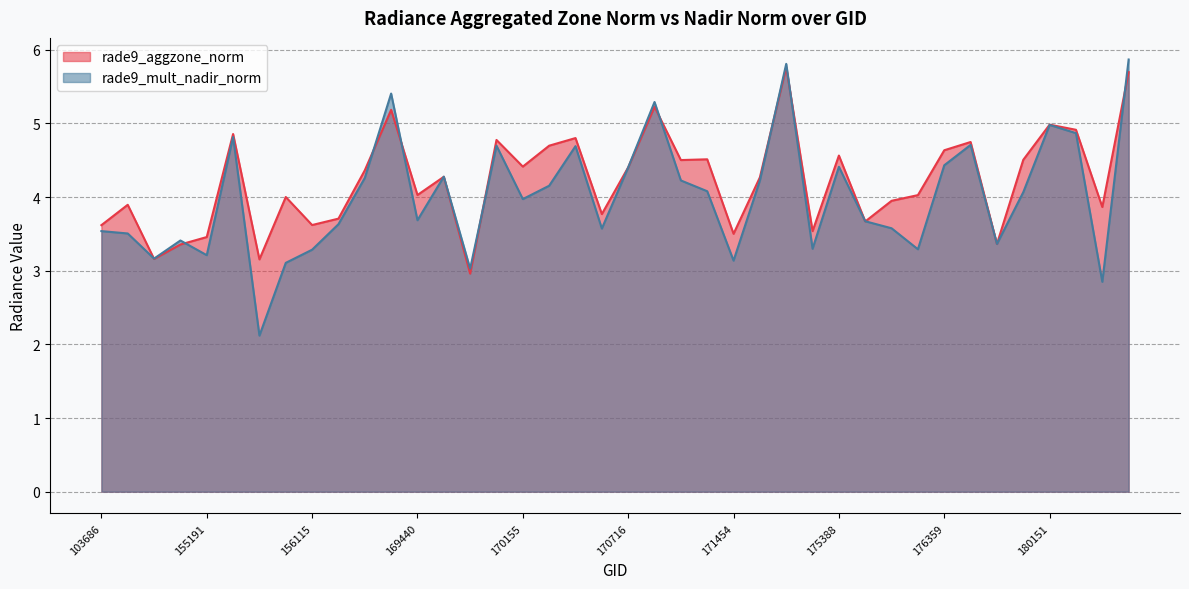

True or false: rade9_mult_nadir_norm has a value of 3.2 at 155191.

True